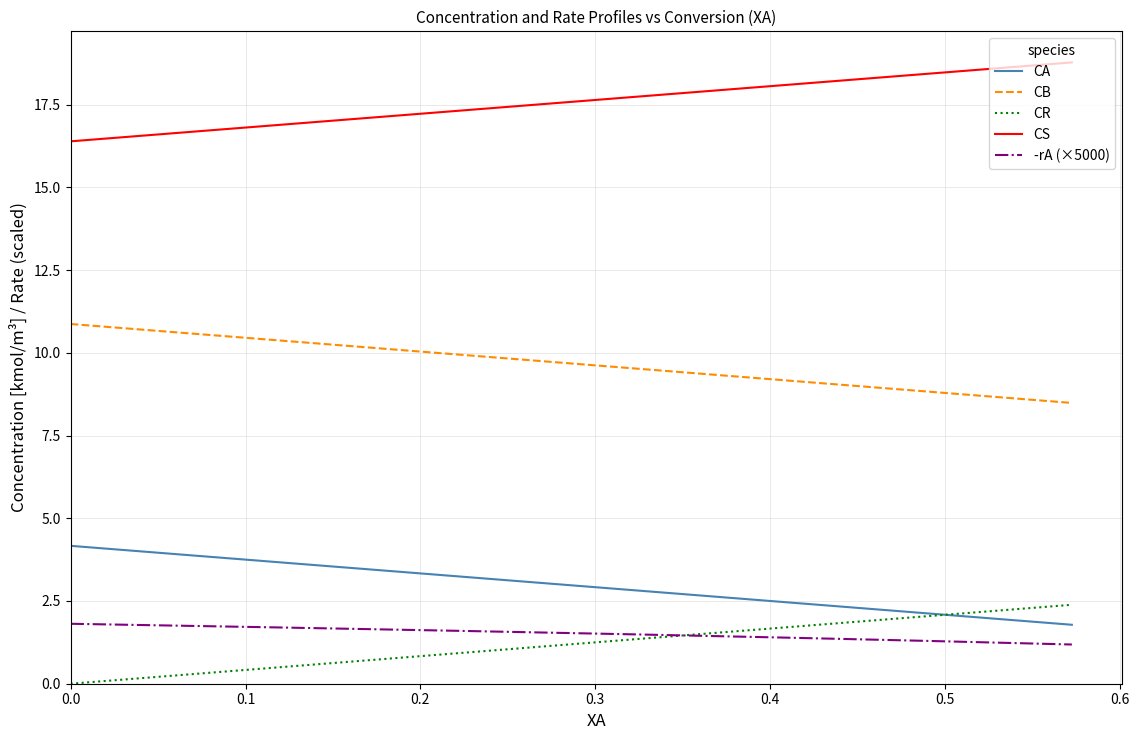

What is the maximum value shown in the chart?

18.8